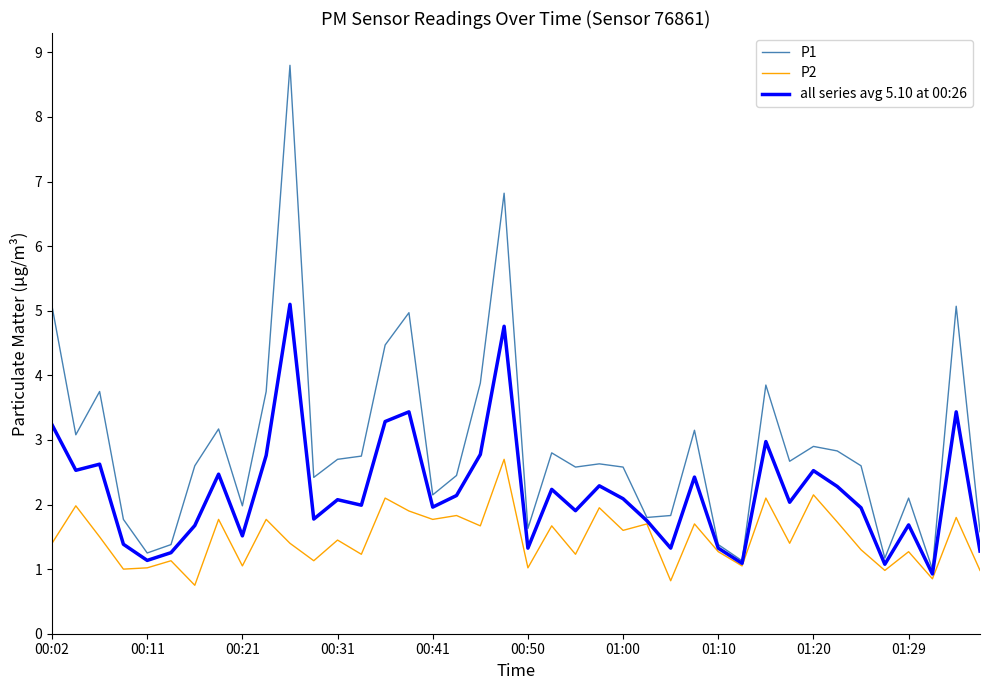

What is the minimum value shown in the chart?

0.8